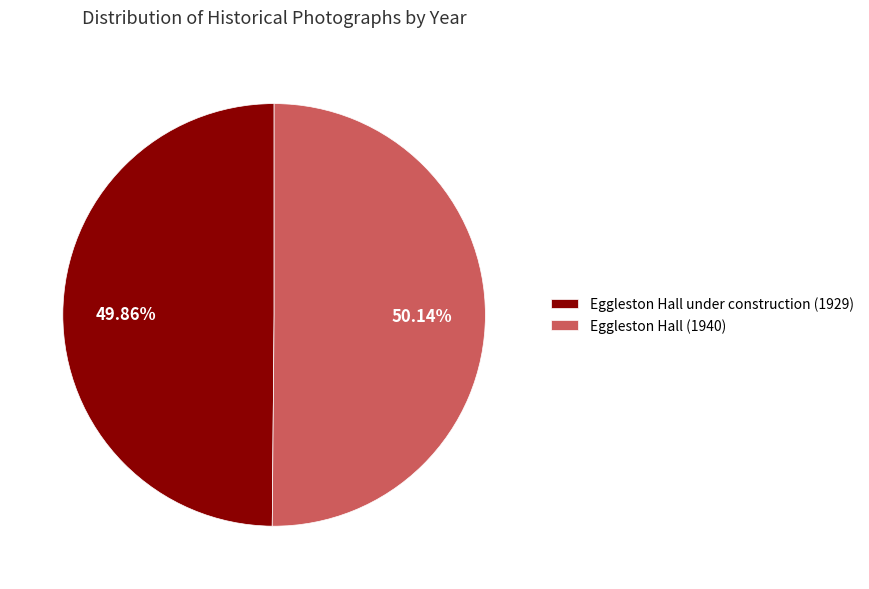

To the nearest percent, what is the combined percentage of Eggleston Hall under construction (1929) and Eggleston Hall (1940)?

100%